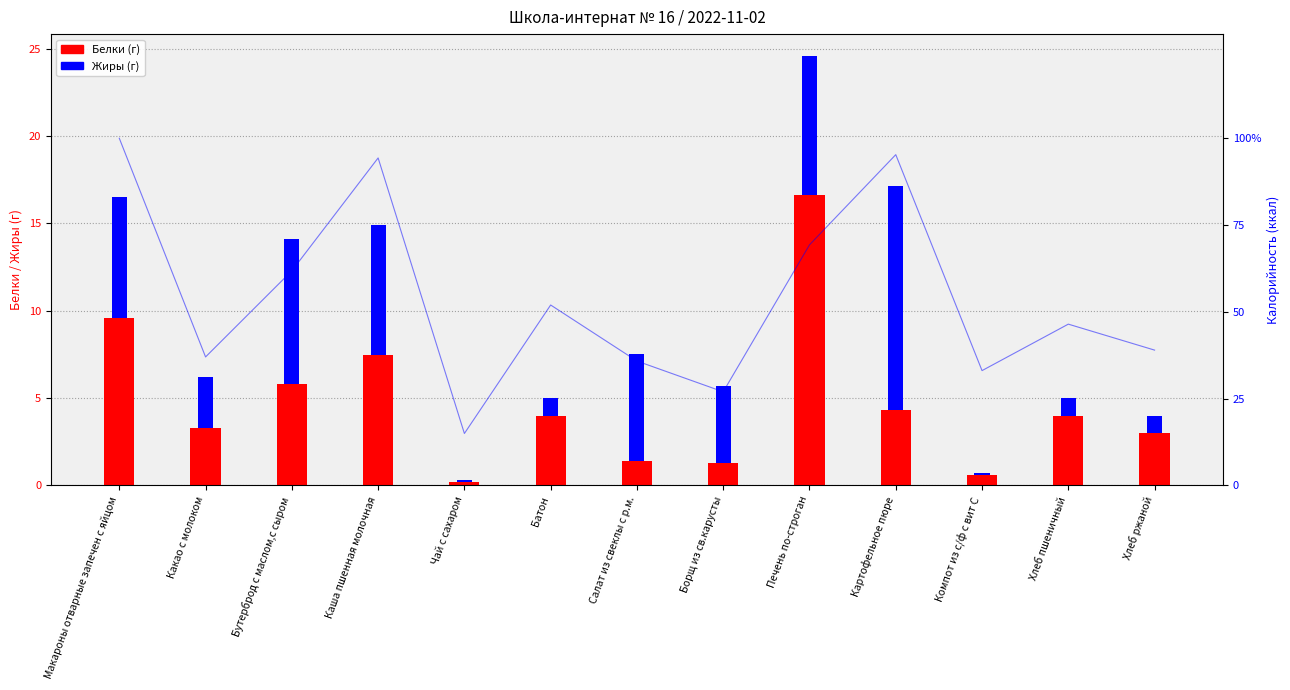

What is the difference between the Жиры (г) values at Макароны отварные запечен с яйцом and Чай с сахаром?

6.8